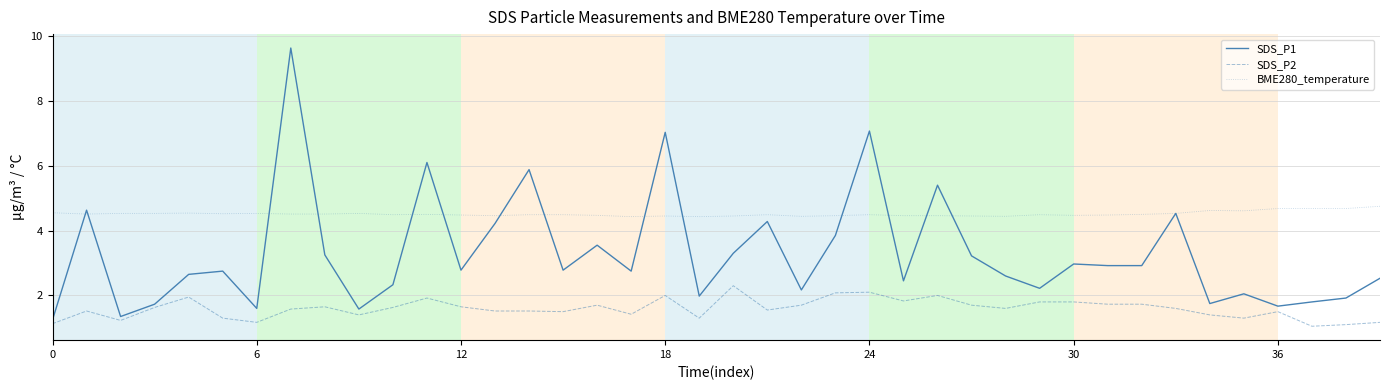

What is the smallest value displayed?

1.1